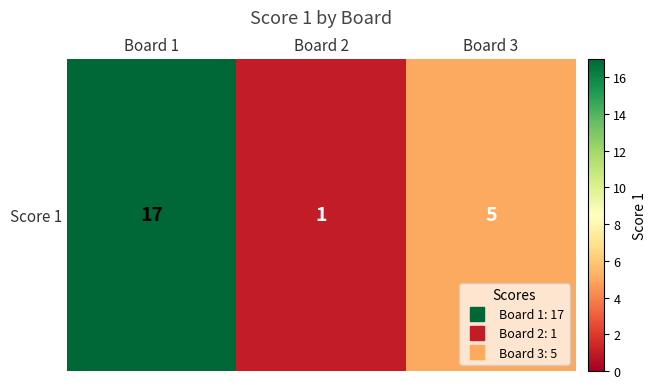

What is the difference between the maximum and second lowest values?

12